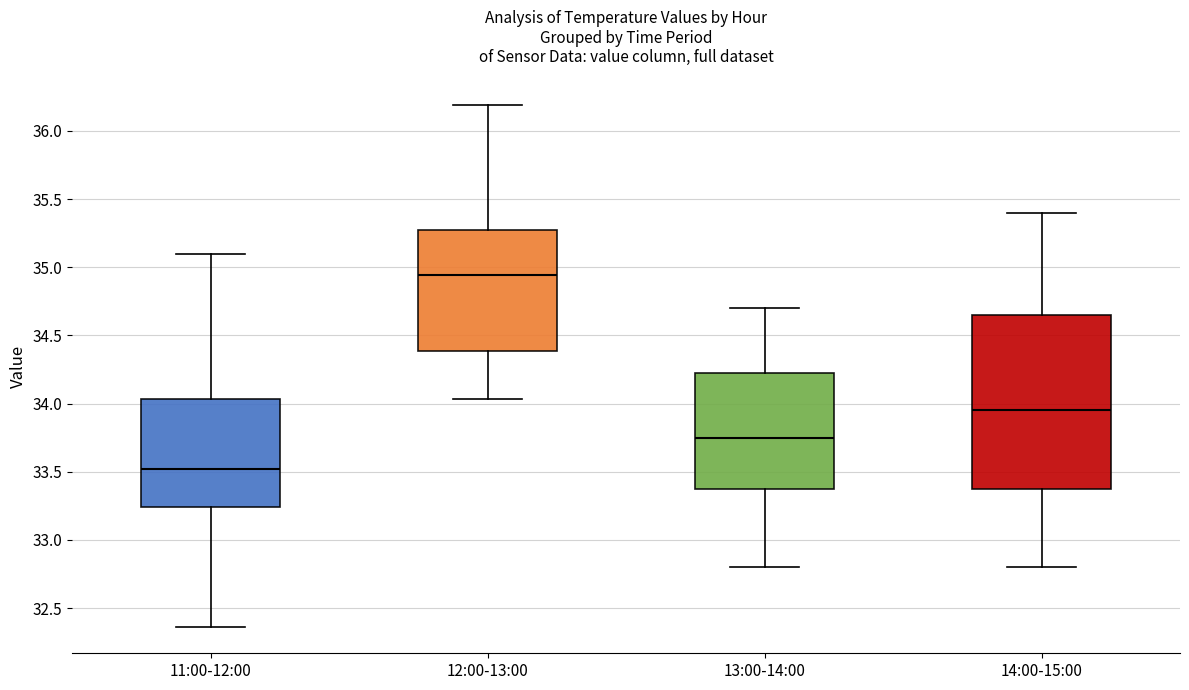

Comparing the boxes themselves (not the whiskers), which one is the tallest?

14:00-15:00